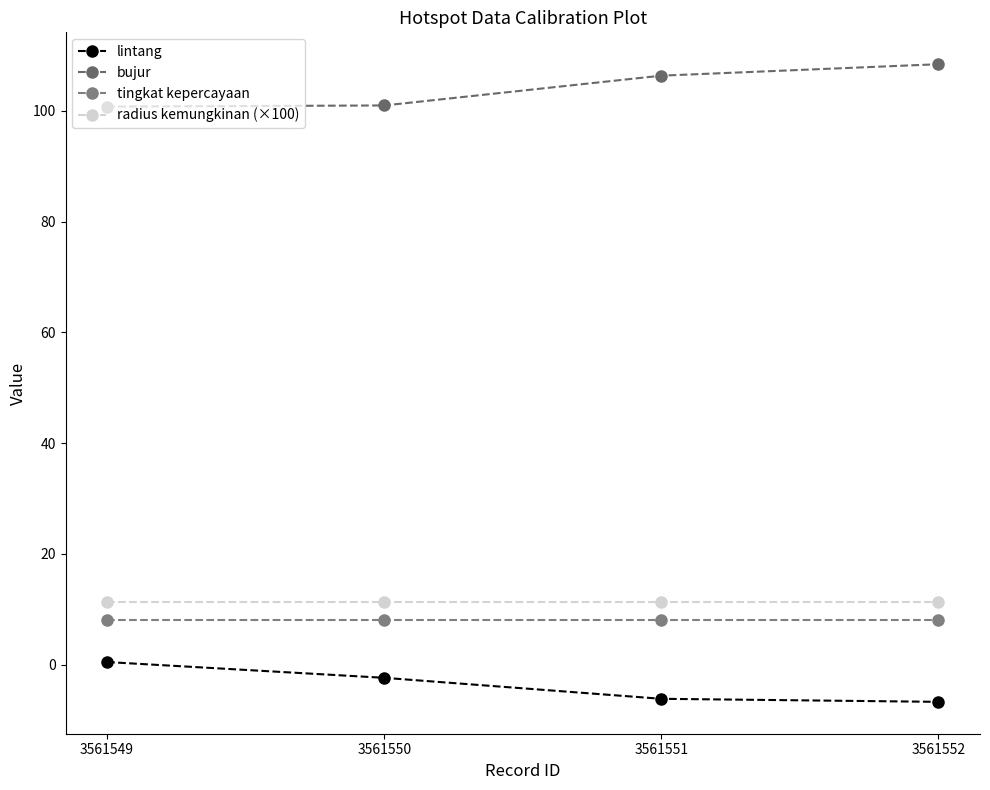

True or false: lintang and radius kemungkinan (×100) intersect in this chart.

False